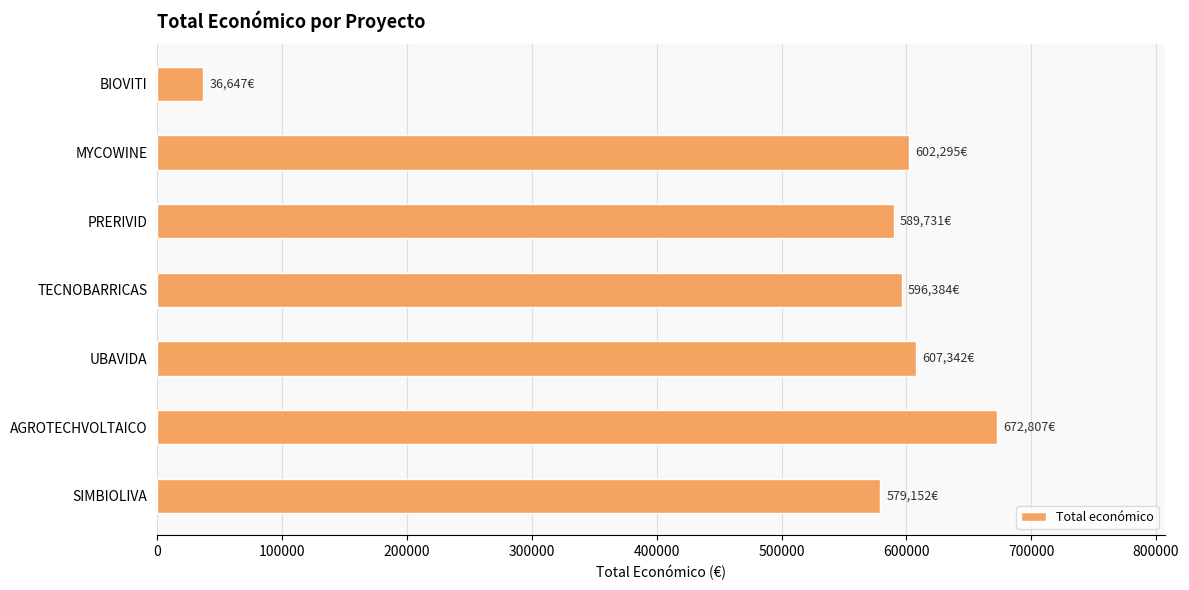

What is the change in value from SIMBIOLIVA to UBAVIDA?

+28190.0